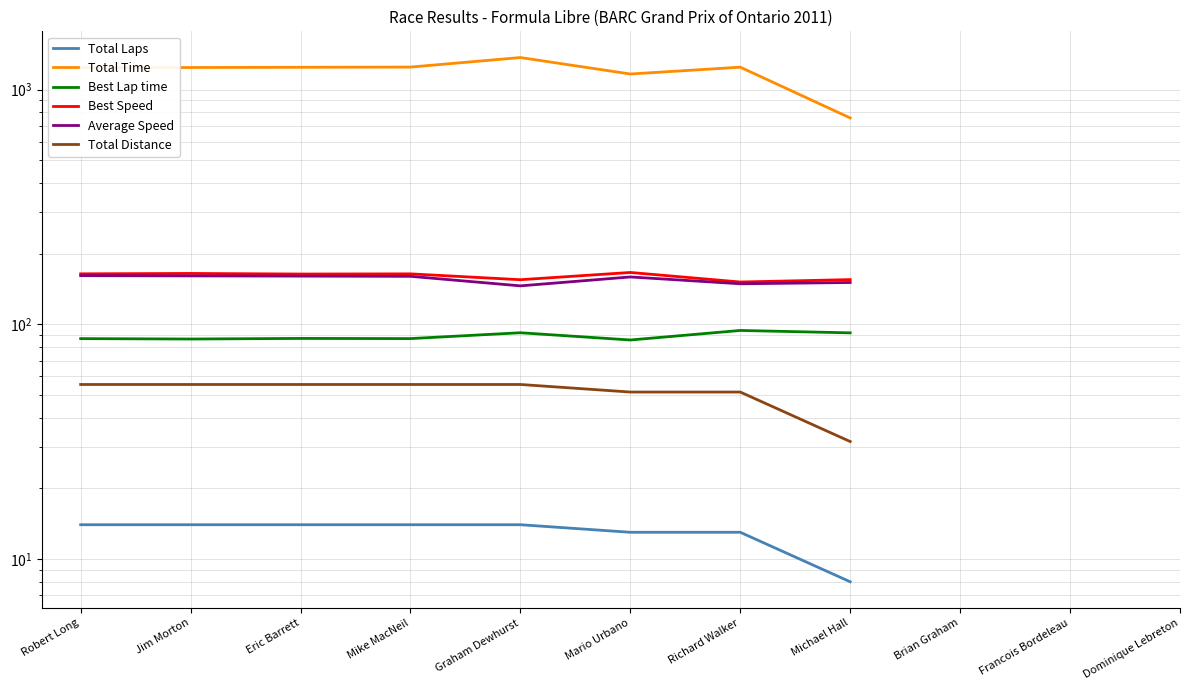

True or false: Best Speed and Total Time intersect in this chart.

False